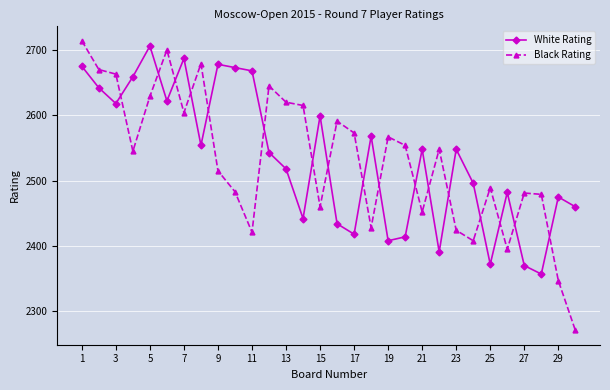

Which series has the largest range (max minus min)?

Black Rating